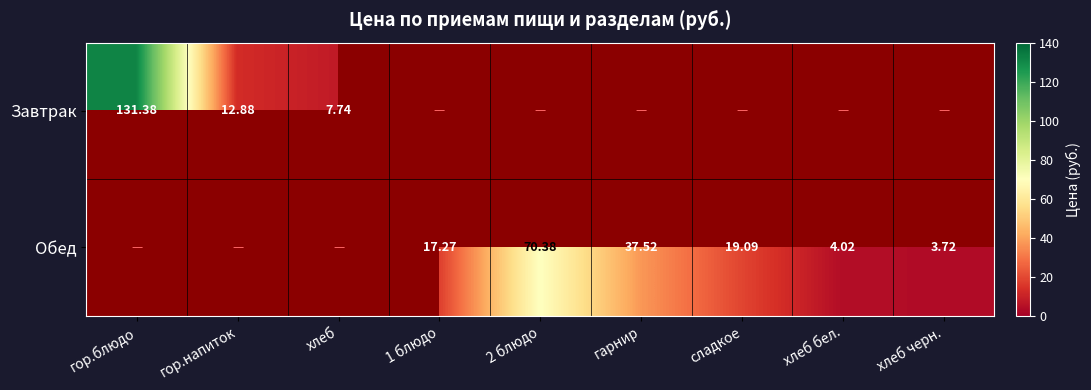

At how many categories does at least one series exceed 77?

1